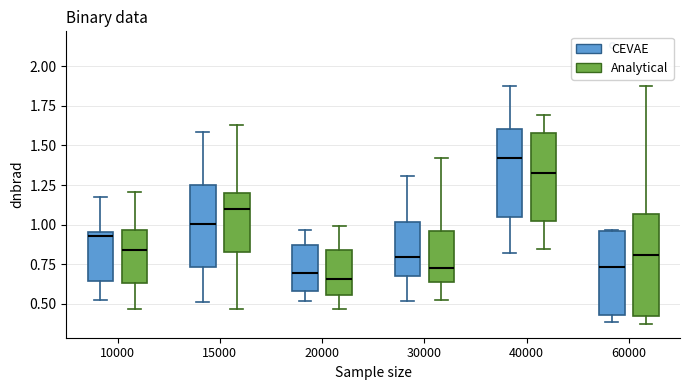

Comparing the boxes themselves (not the whiskers), which one is the tallest?

60000 (Analytical)